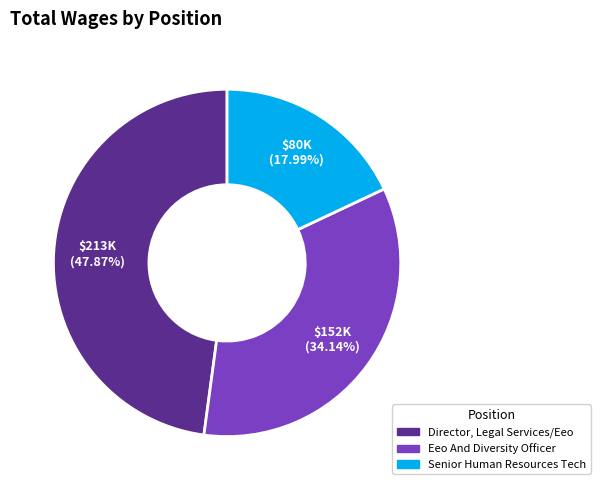

How many slices are in this pie chart?

3